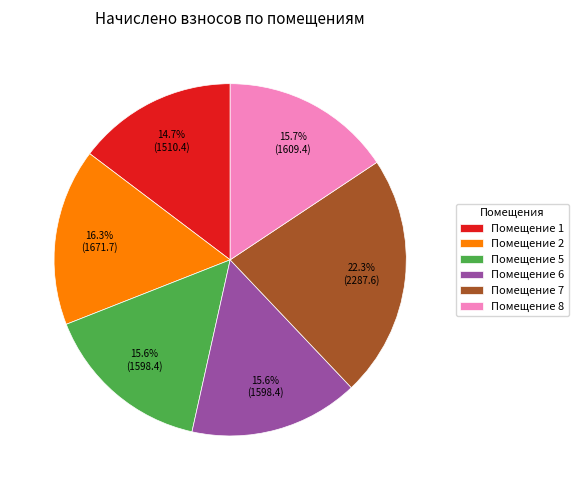

To the nearest percent, what is the difference between the largest and smallest slice percentages?

8%